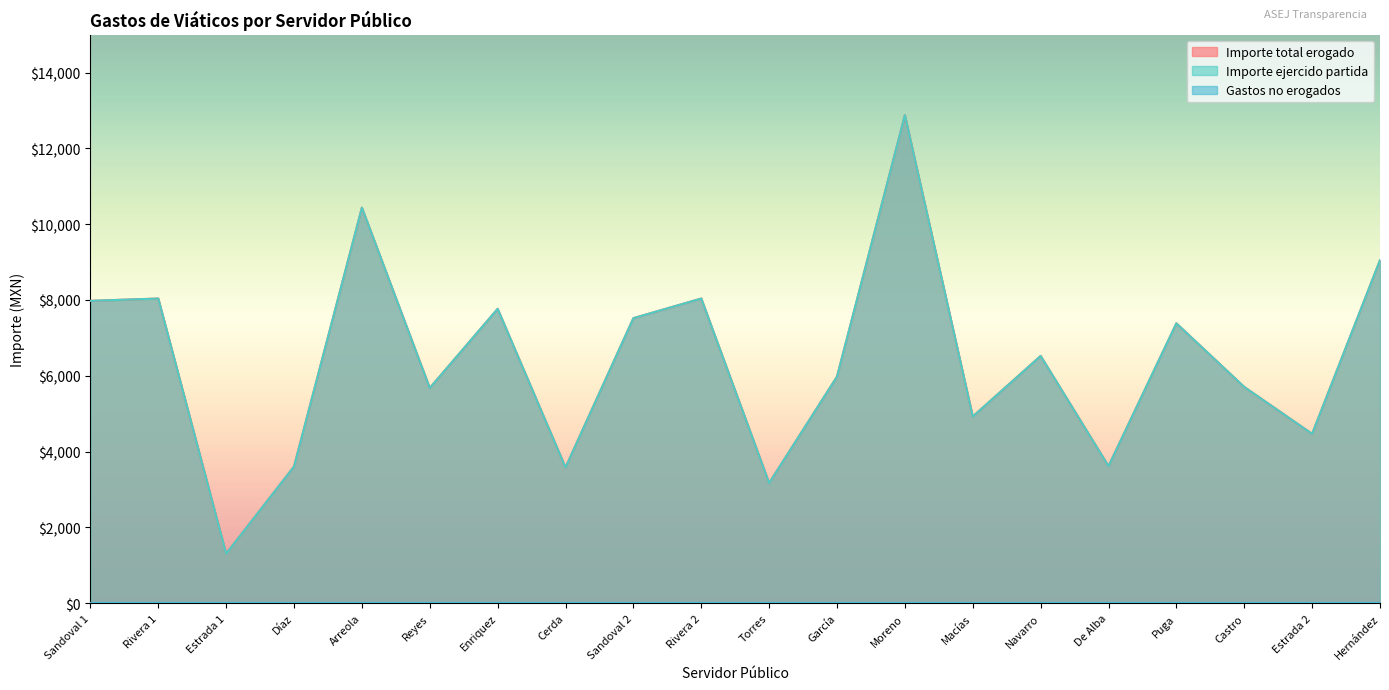

How many data points in Importe ejercido partida are above 6523?

10